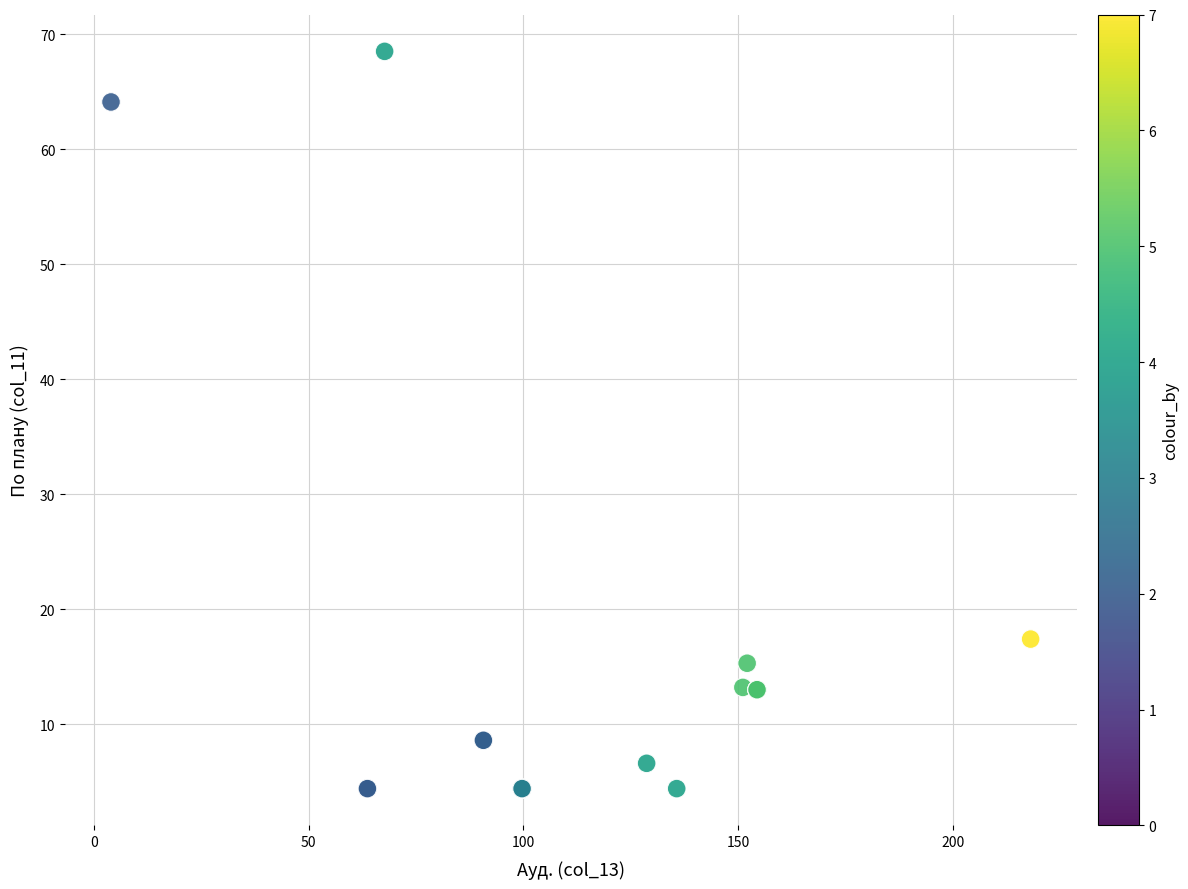

What Y value in the scatter plot is closest to 36?

17.4